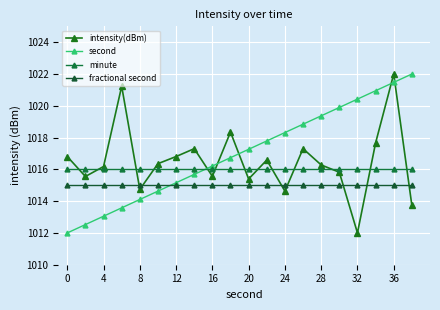

Is this an area chart (filled region under the line)?

No